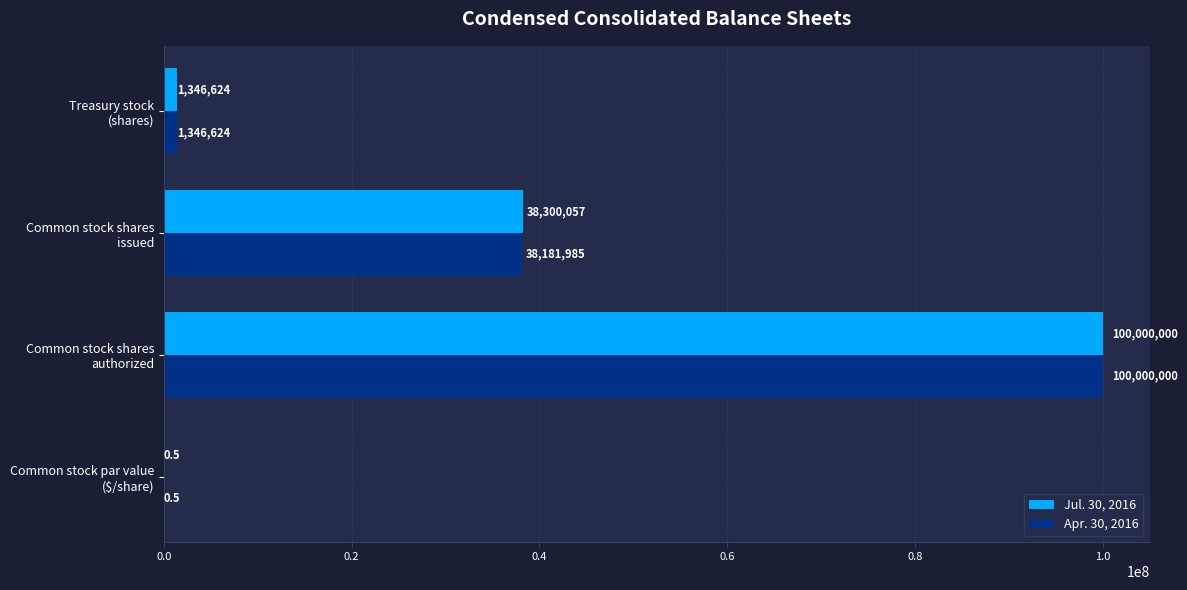

Which series has the largest total across all categories?

Jul. 30, 2016